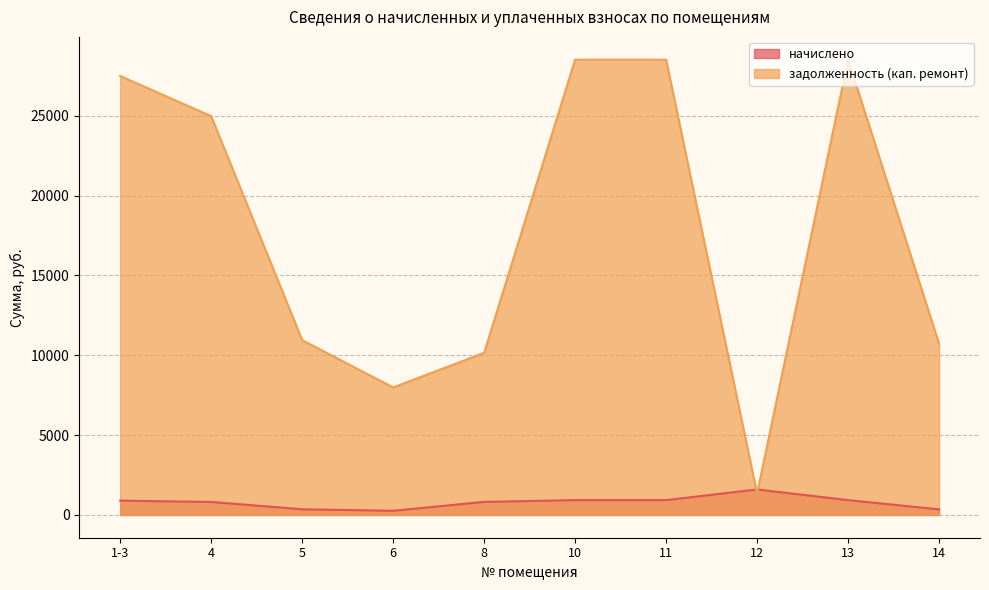

At which label does начислено reach its peak?

12